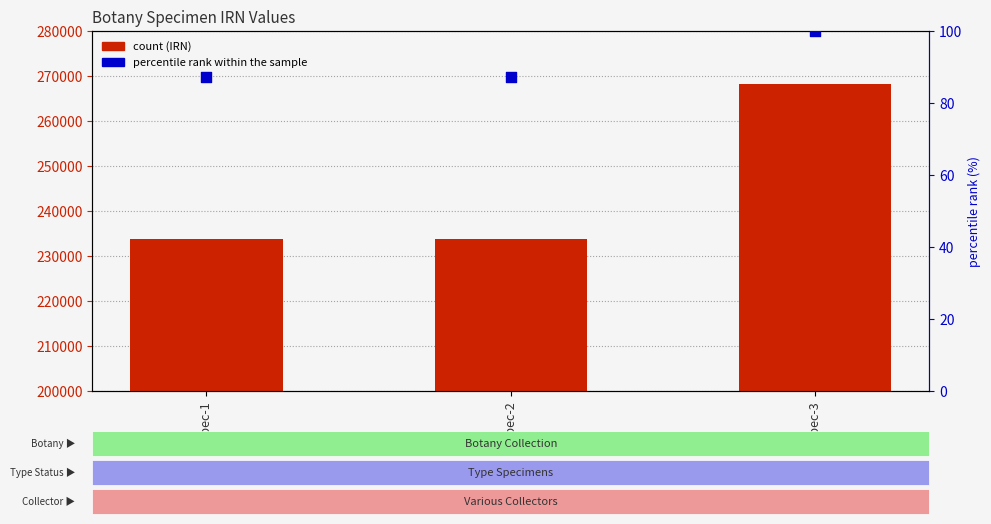

At how many categories does at least one series exceed 244426?

1